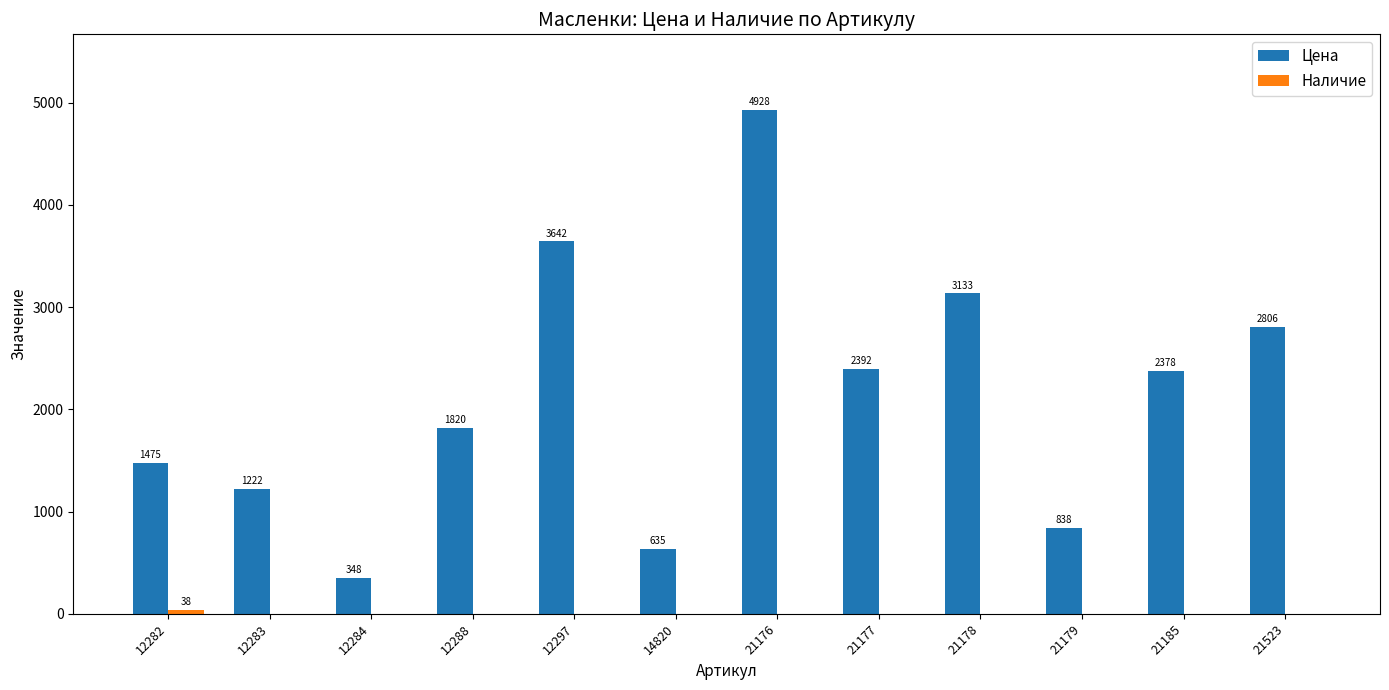

At which label does Цена reach its peak?

21176